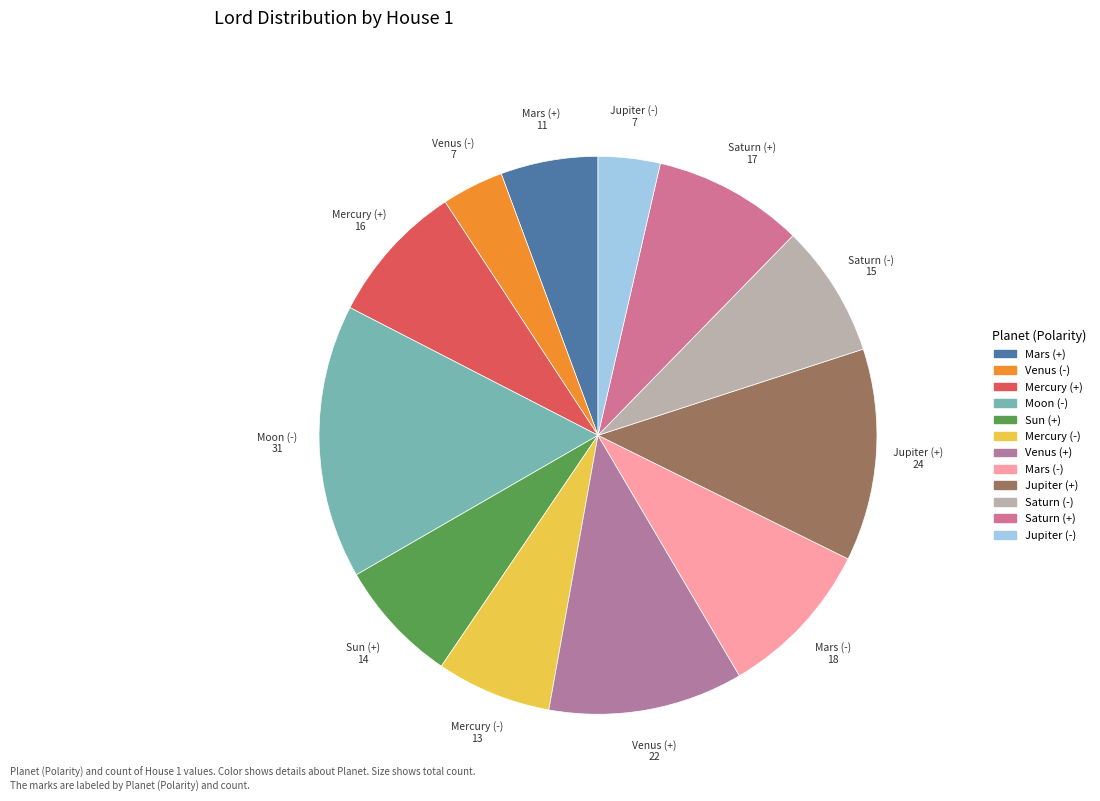

What is the ratio of the value at Jupiter (-) to the value at Saturn (-)?

0.5